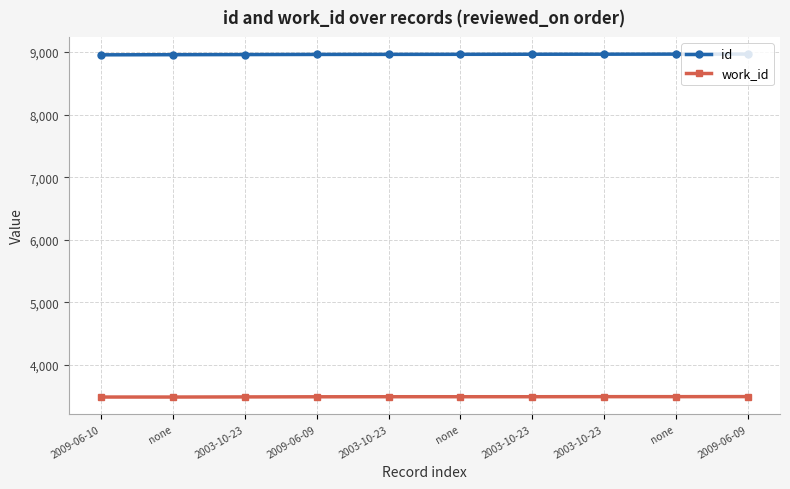

What is the sum of all id values?

89609